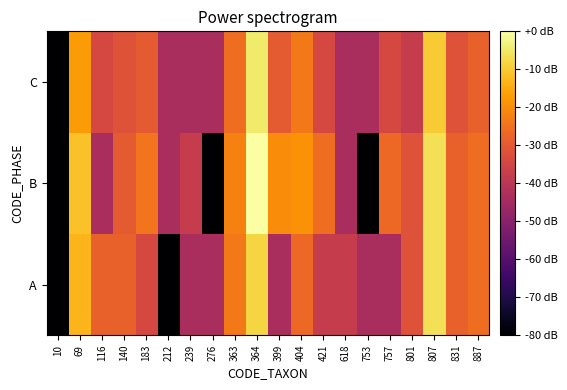

What is the difference between the highest and lowest values at 399?

23.5